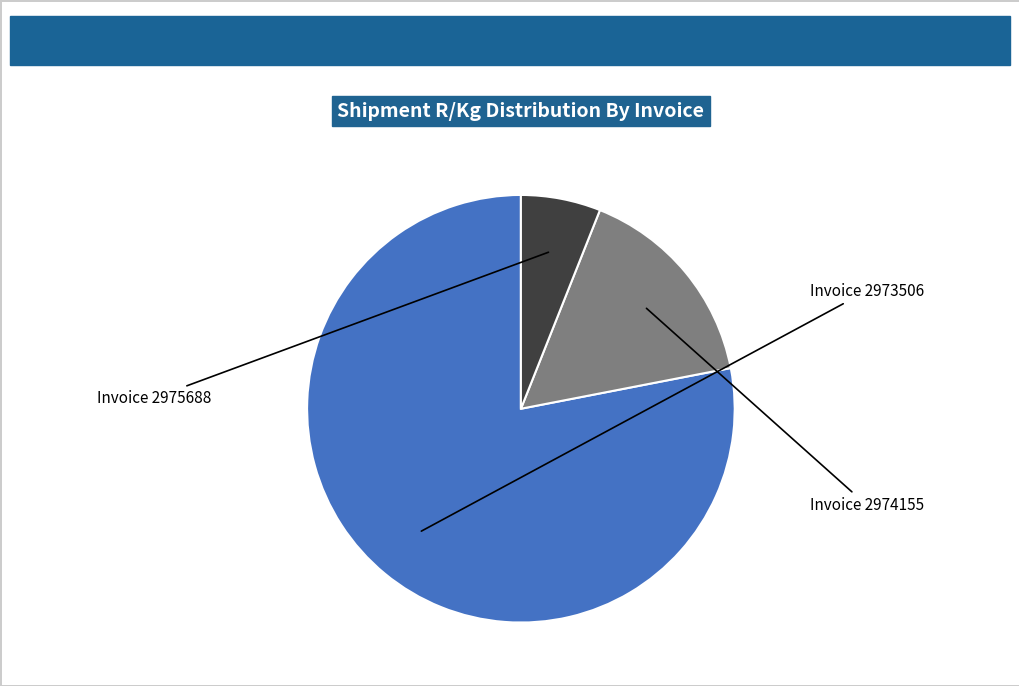

Does any single category account for the majority?

Yes